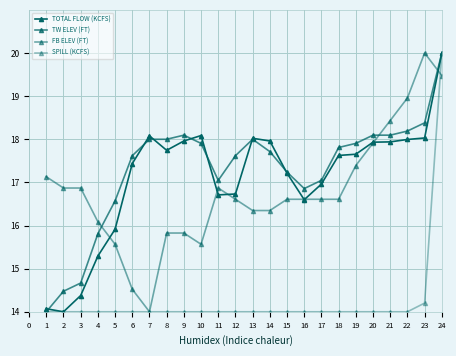

The value of TOTAL FLOW (KCFS) at 15 is 23.6. True or false?

False